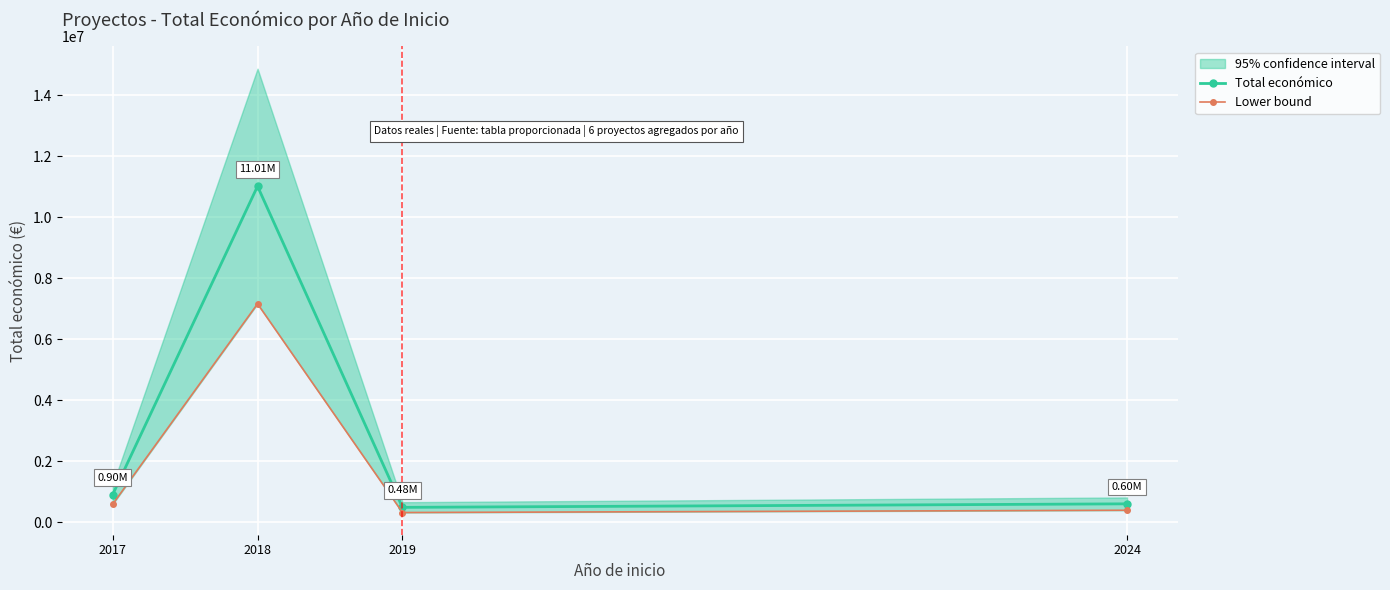

Which series has the largest total across all categories?

Total económico